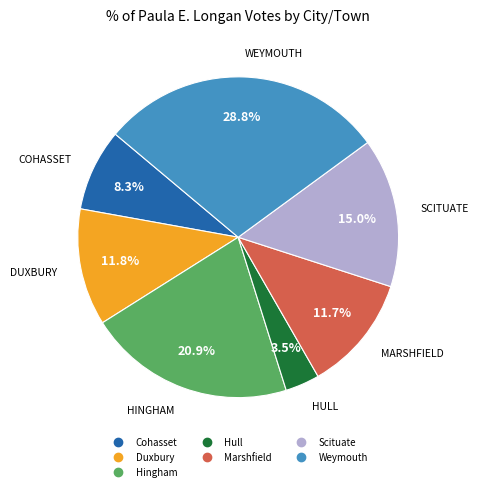

Does any single category account for the majority?

No